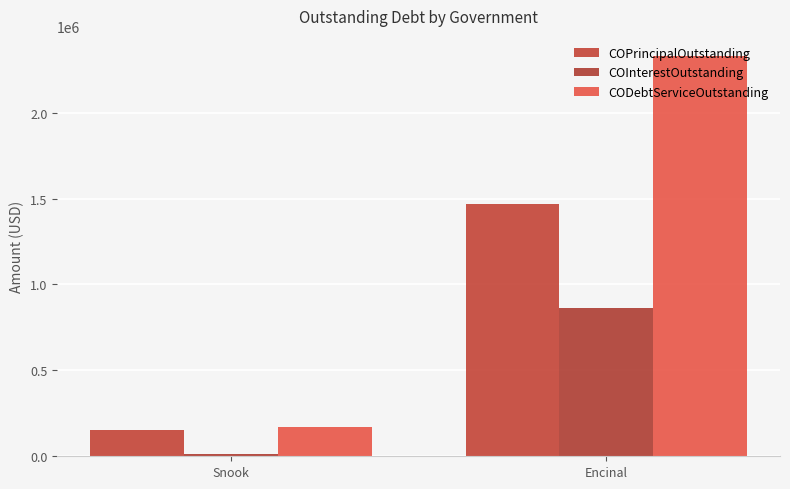

Reading left to right, list all the values displayed in this chart.

COPrincipalOutstanding: Snook=154000	Encinal=1468000
COInterestOutstanding: Snook=13771	Encinal=862590
CODebtServiceOutstanding: Snook=167771	Encinal=2330590